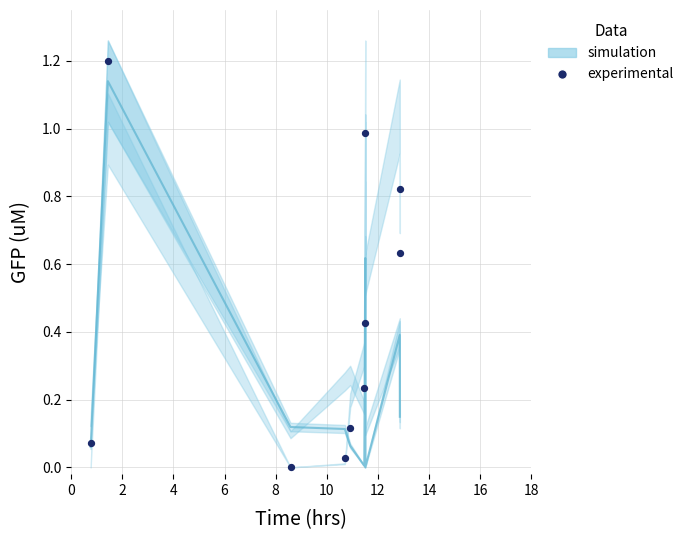

What is the average X value?

9.3